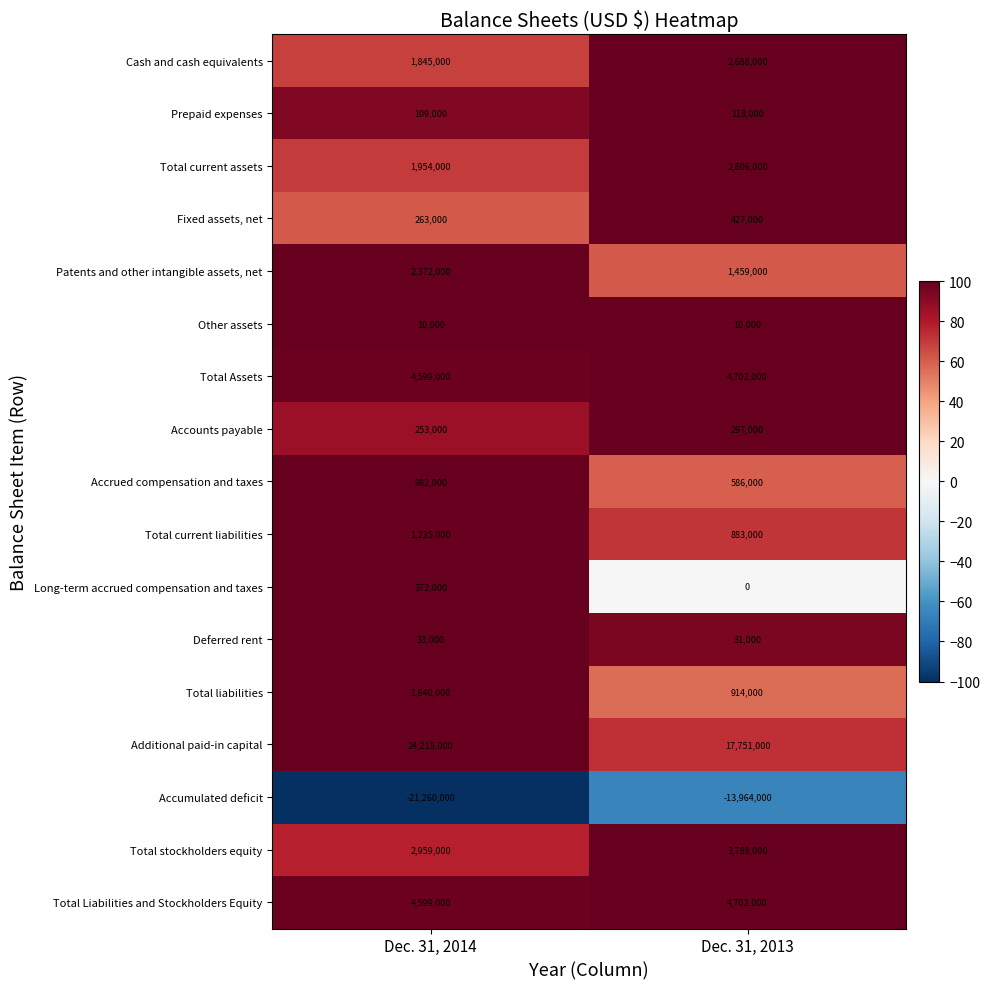

What is the difference between the Total stockholders equity values at Dec. 31, 2013 and Dec. 31, 2014?

829000